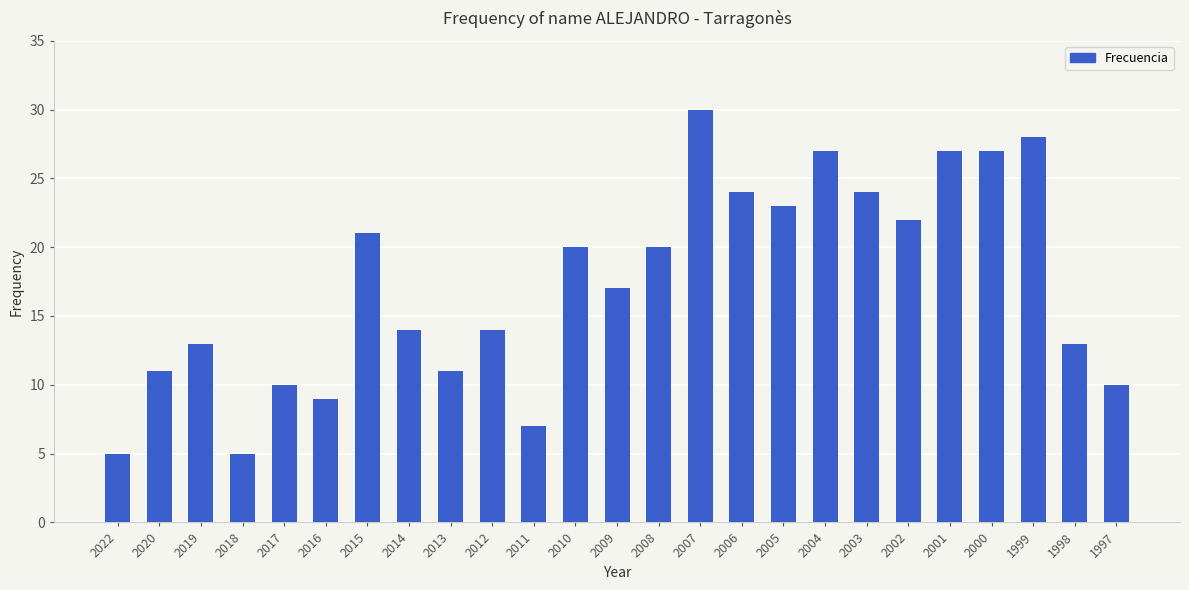

What is the change in value from 2020 to 2012?

+3